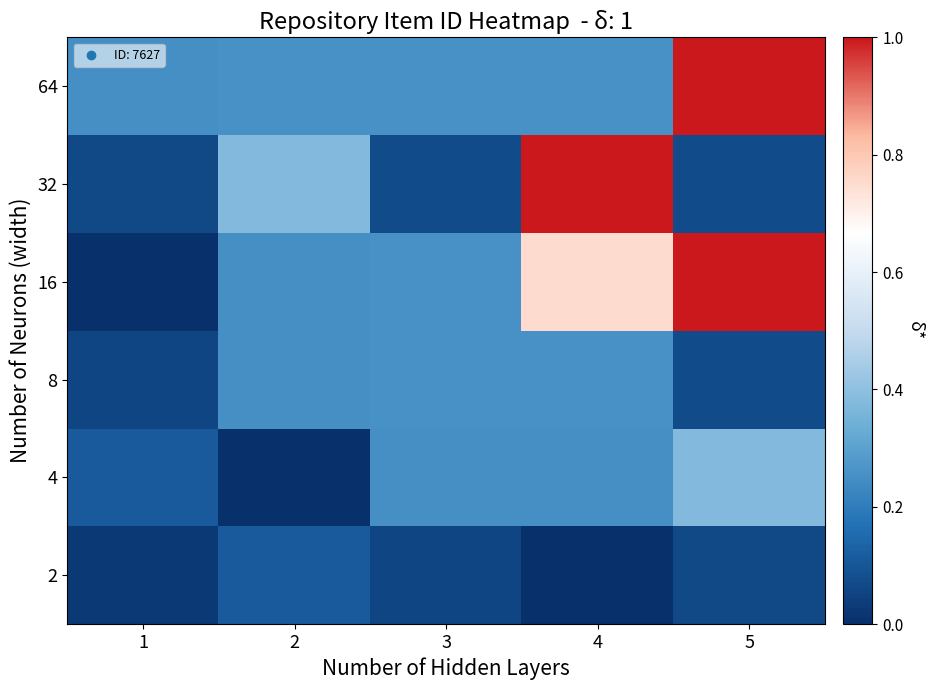

What is the spread (max minus min) of values at 1?

0.3